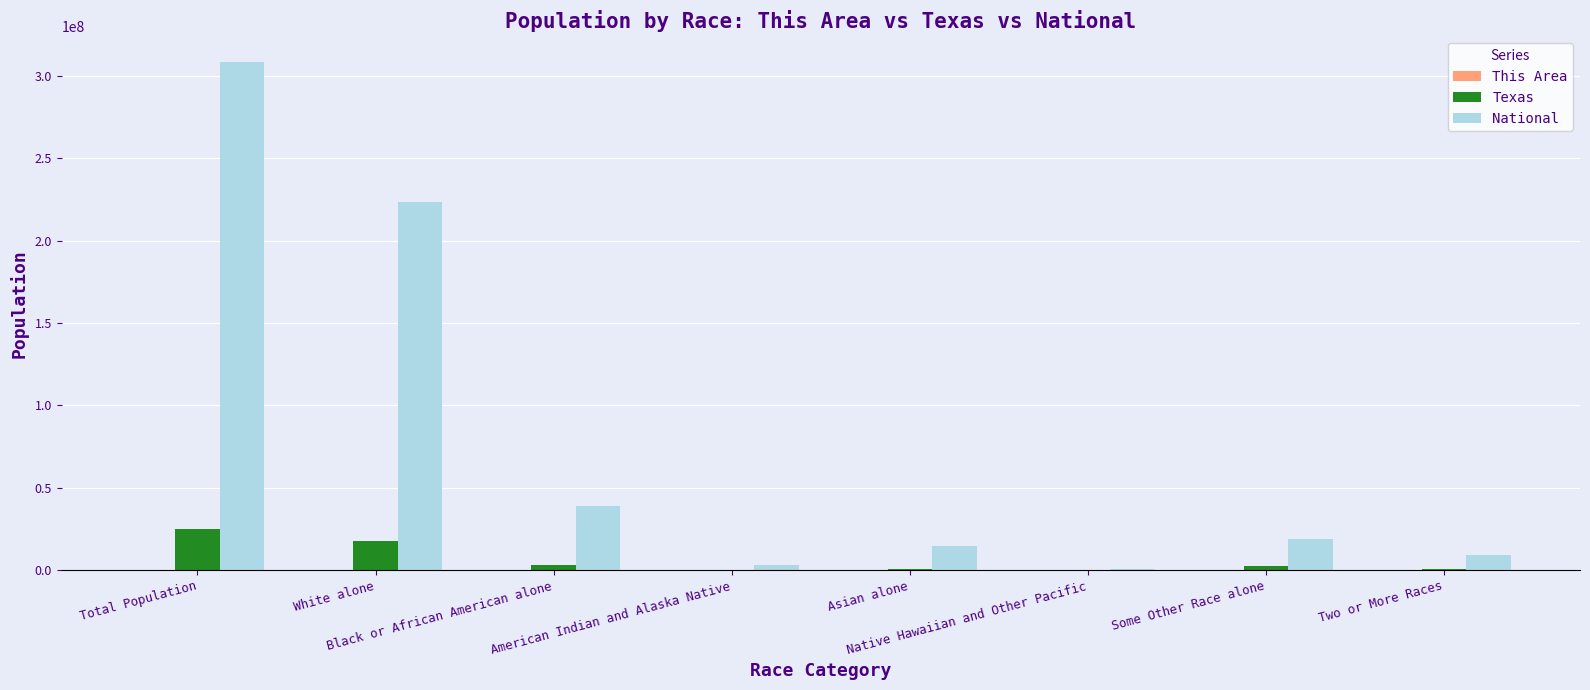

Are the bars grouped side by side (vs. stacked)?

Yes